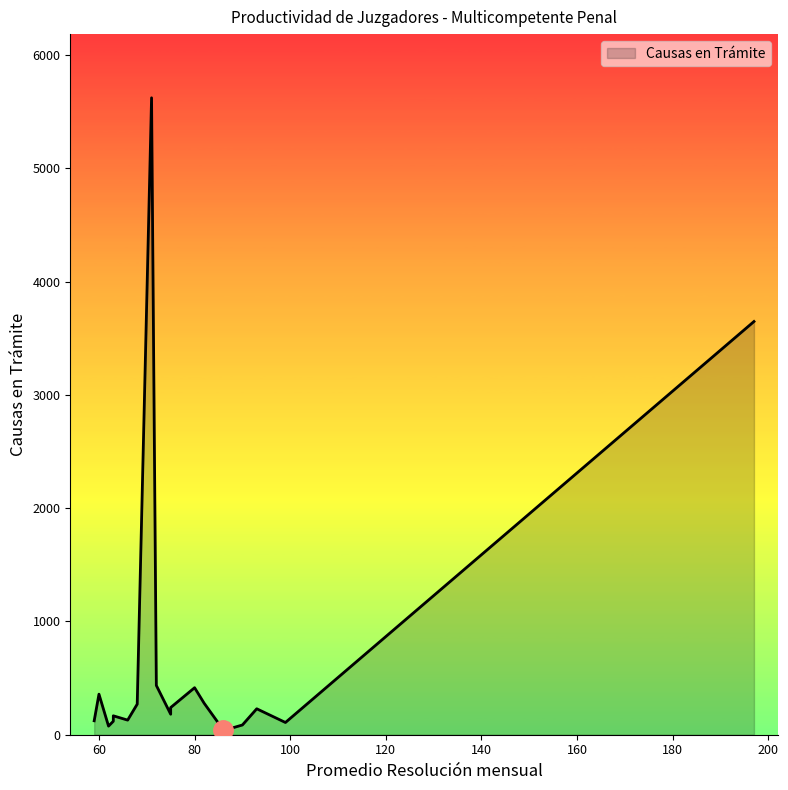

List the labels in order of value, smallest first.

86, 87, 62, 90, 99, 63, 59, 66, 63, 75, 93, 75, 68, 82, 60, 80, 72, 197, 71